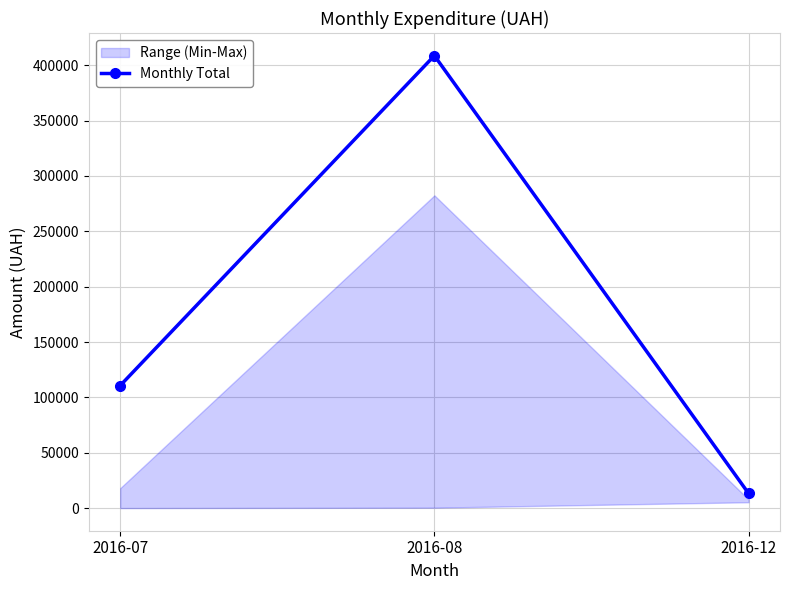

What is the value of the 1st point from the left?

110757.9